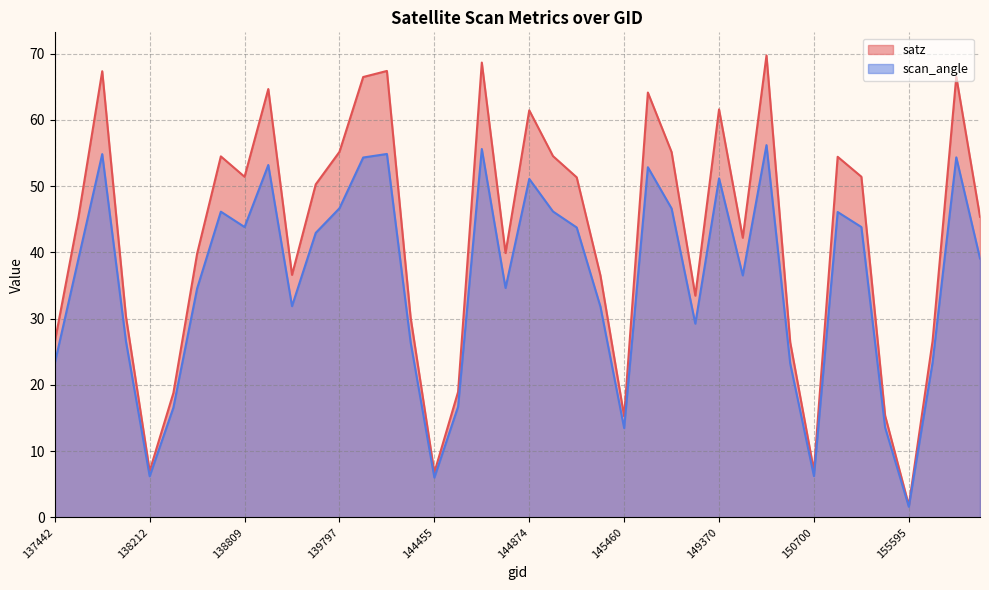

True or false: scan_angle has more than 2 interior local peaks.

True